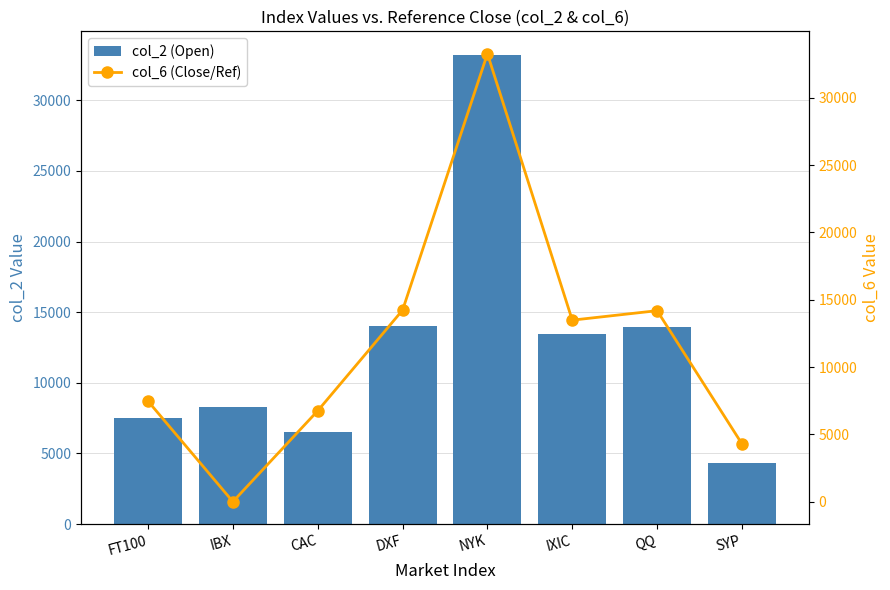

What is the label of the 3rd bar from the right?

IXIC